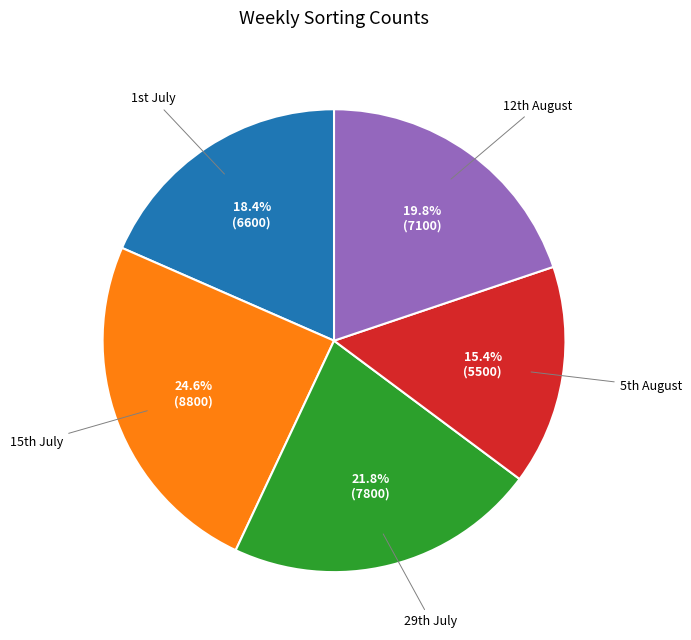

Is there a majority slice in this chart?

No